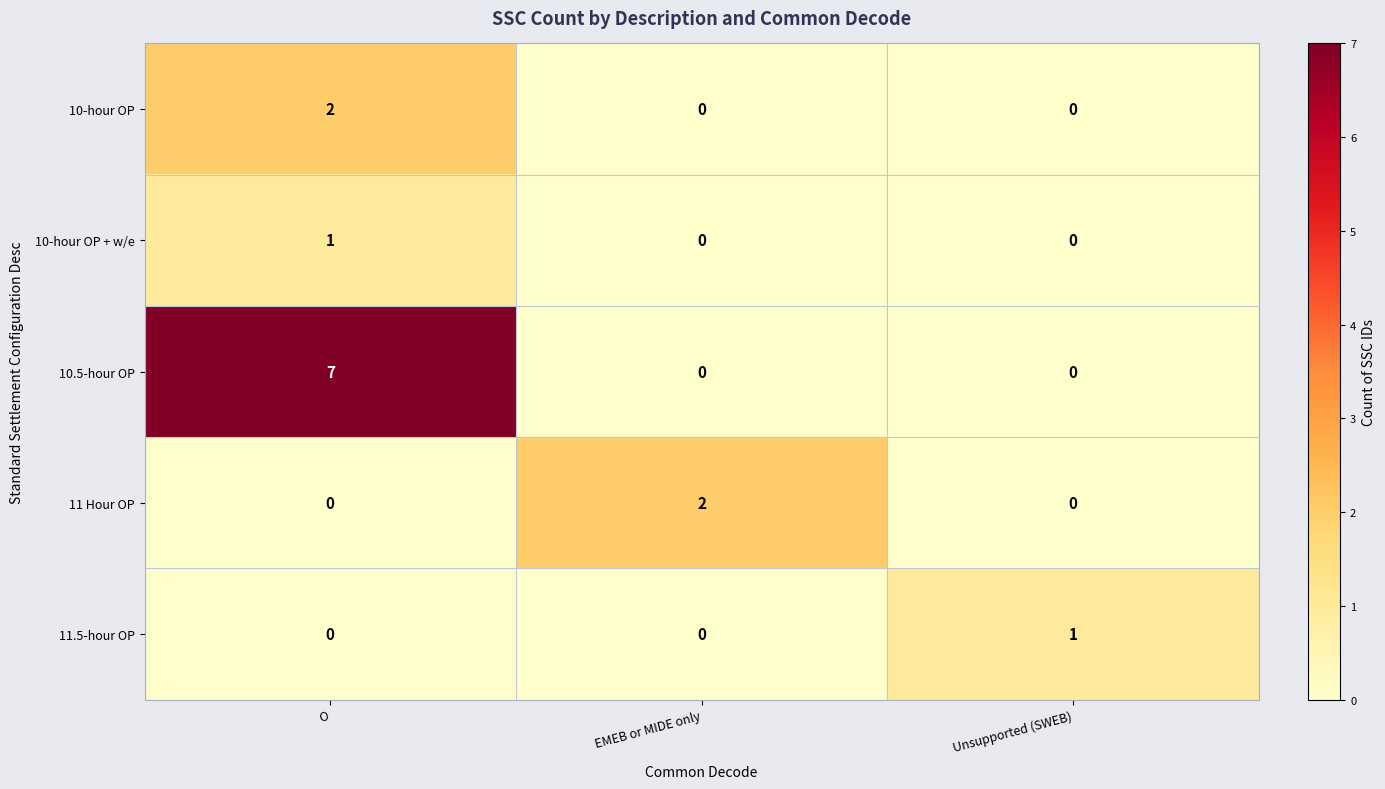

At which label does 10-hour OP + w/e reach its peak?

O